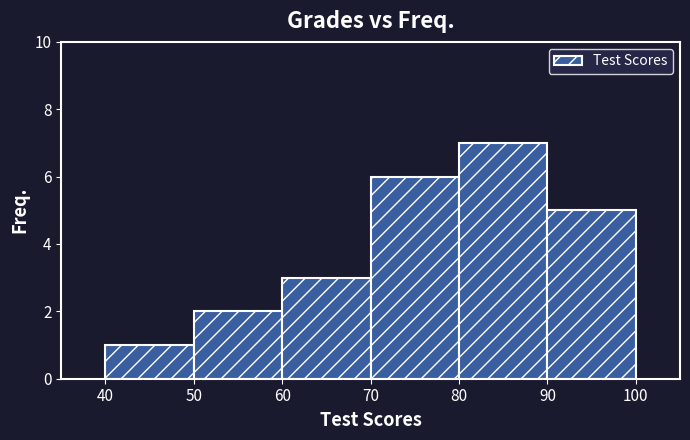

Reading left to right, list every bar in this chart as the range it spans on the x-axis followed by its height. The values are not printed on the chart, so give them approximately, as read against the axis.

40 to 50: 1
50 to 60: 2
60 to 70: 3
70 to 80: 6
80 to 90: 7
90 to 100: 5